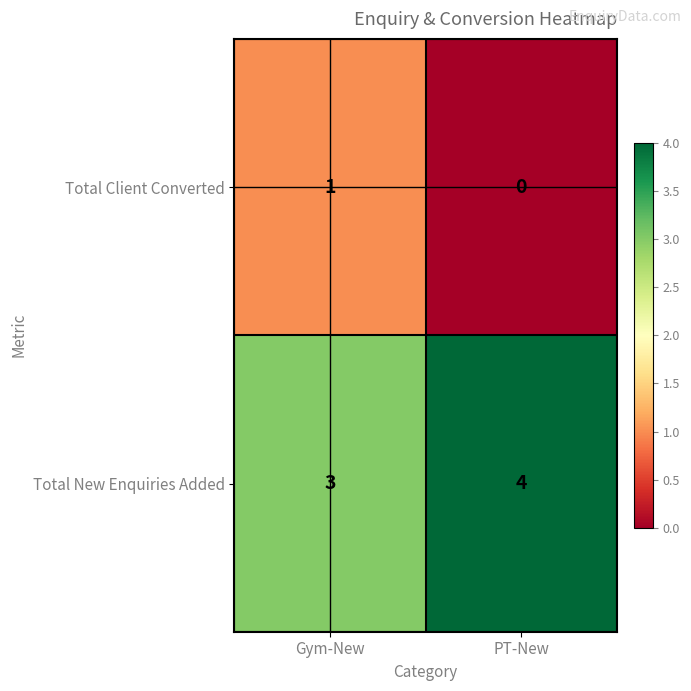

The Total New Enquiries Added series shows 2 at Gym-New. True or false?

False